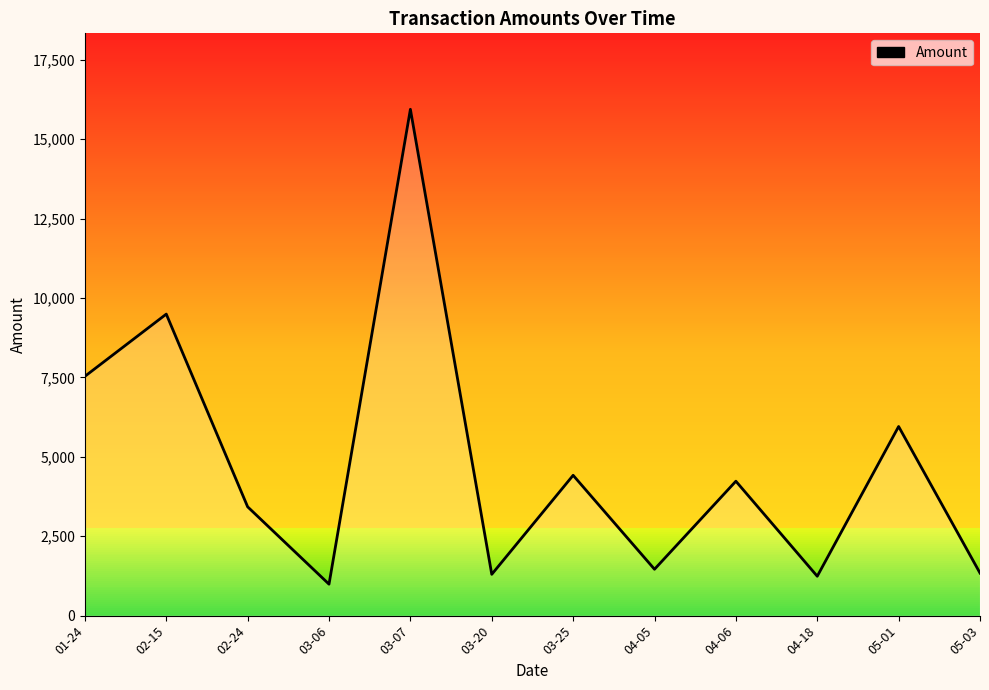

What is the difference between the maximum and minimum values?

14949.7